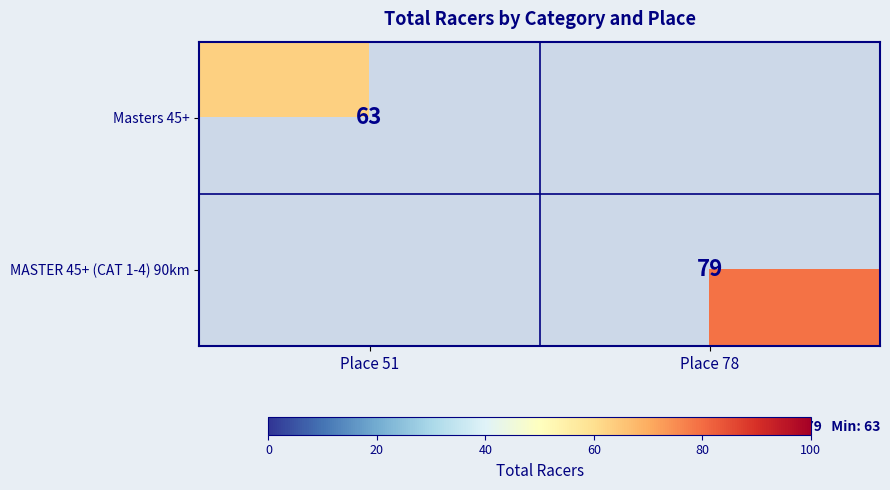

The MASTER 45+ (CAT 1-4) 90km series shows 50 at Place 78. True or false?

False